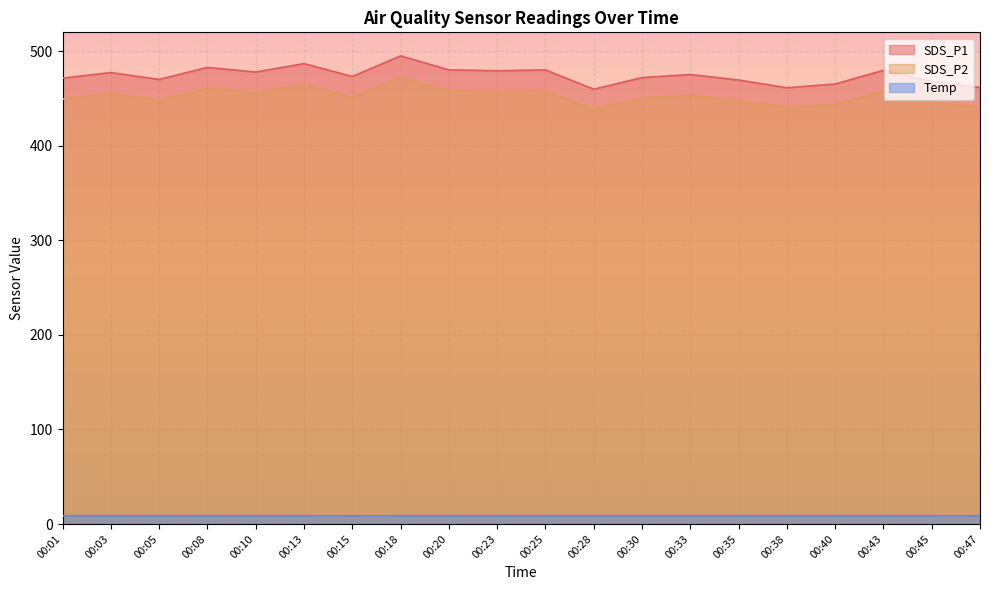

Rank the series at 00:45 from highest to lowest value.

SDS_P1, SDS_P2, Temp